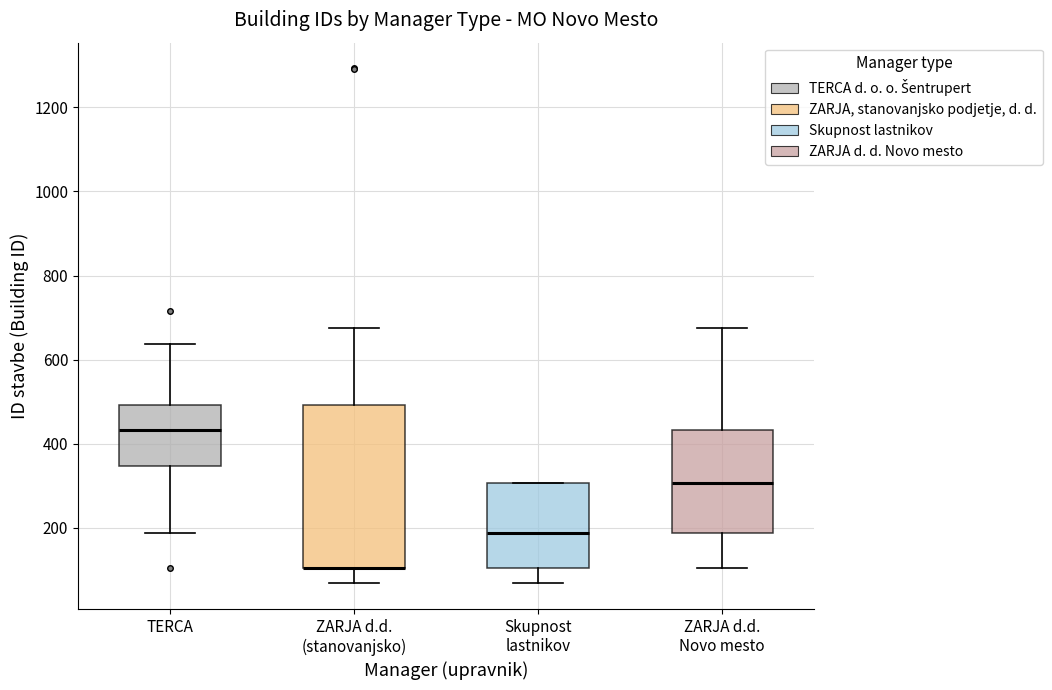

Where does the median line of the box for ZARJA d.d. Novo mesto sit on the y-axis? The values are not printed on the chart, so give them approximately, as read against the axis.

300